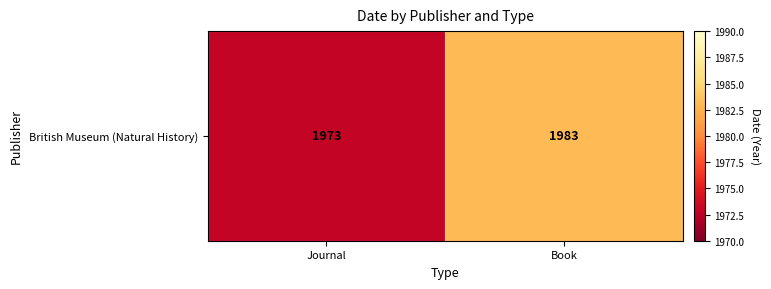

Rank the categories by value from lowest to highest.

Journal, Book